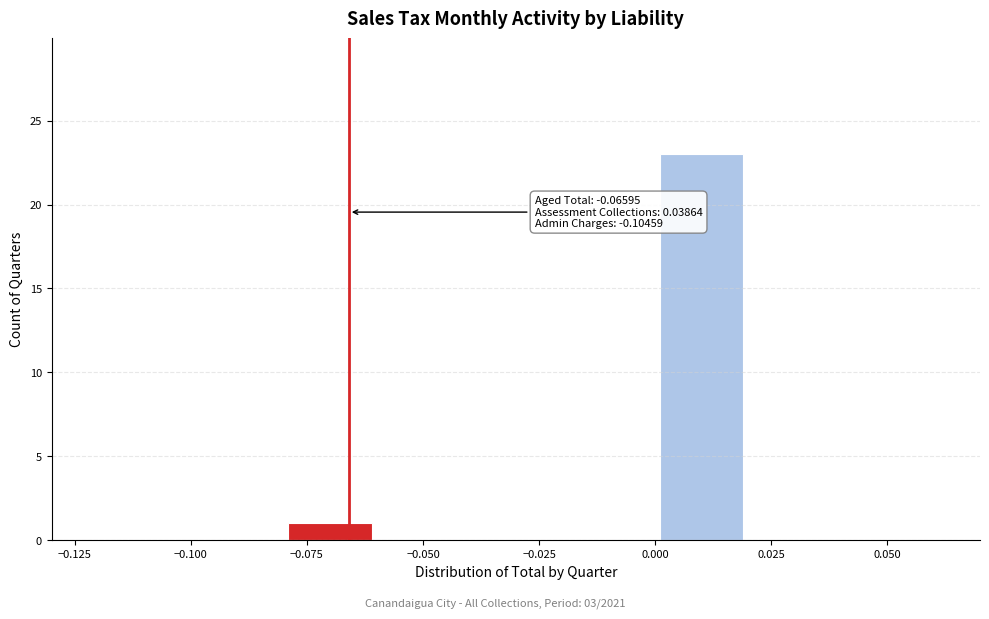

Over which range of the x-axis is the bar tallest?

0.00 to 0.02